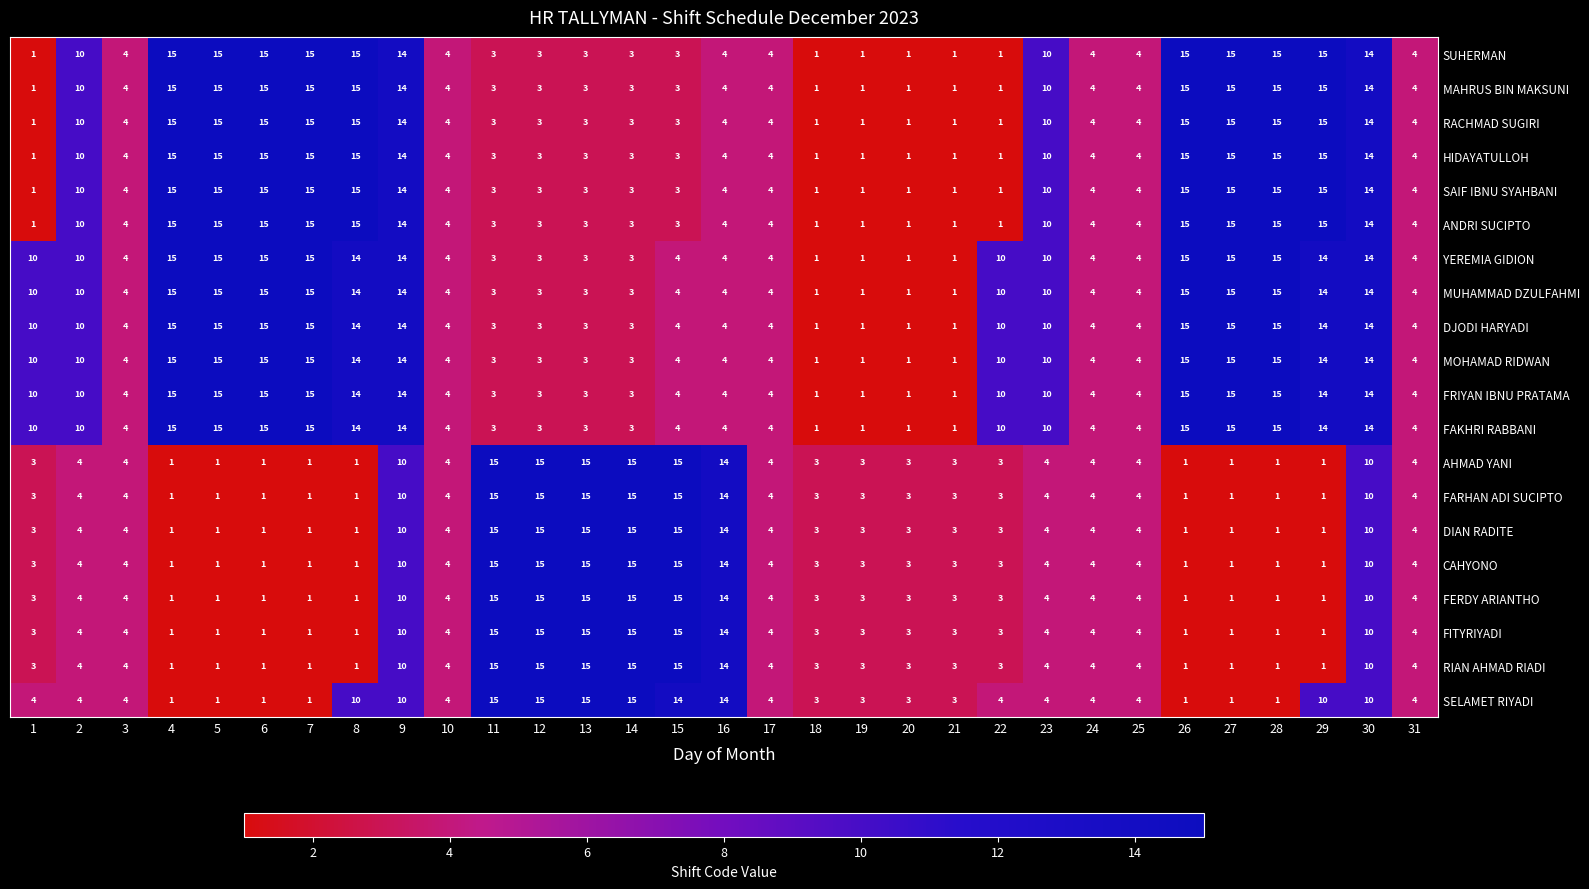

What is the sum of the DIAN RADITE values at 24 and 20?

7